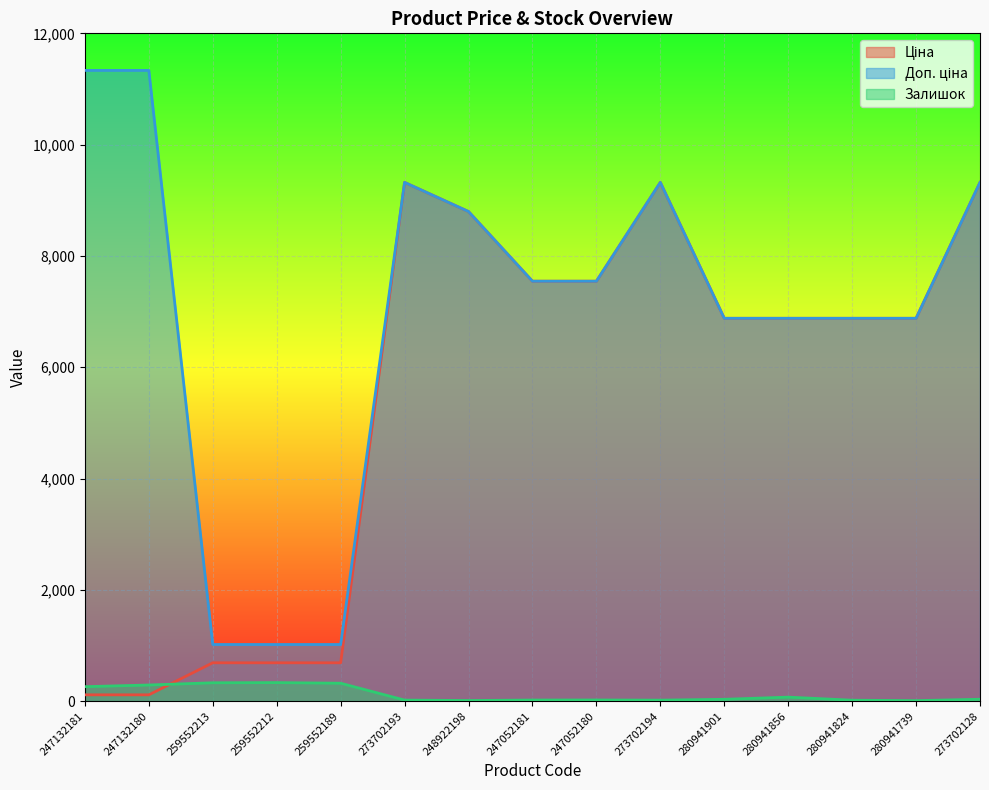

What is the smallest value displayed?

9.0